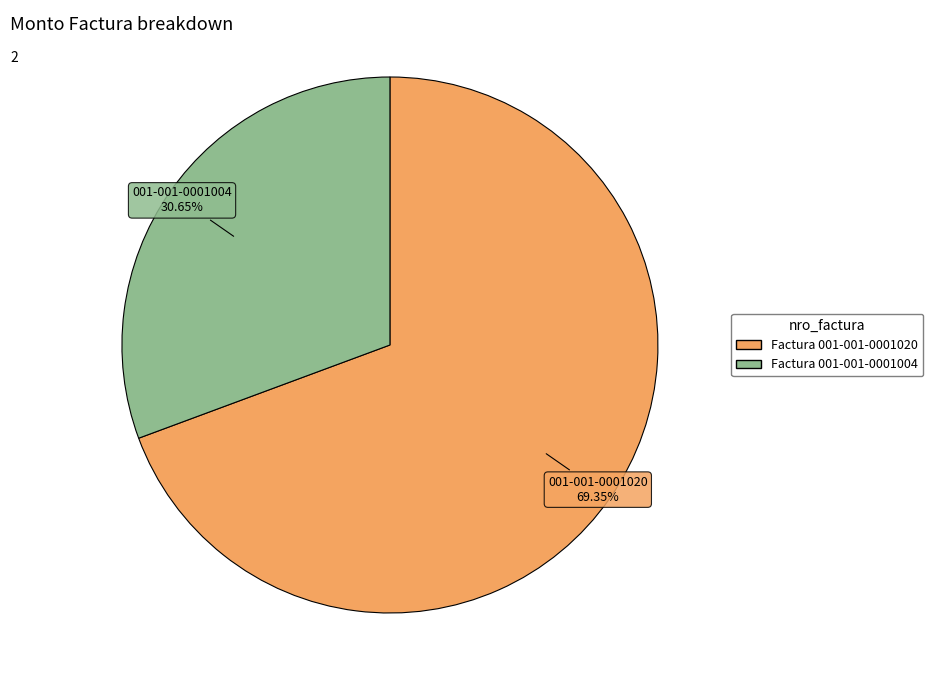

Which category has the biggest portion of the pie?

Factura 001-001-0001020